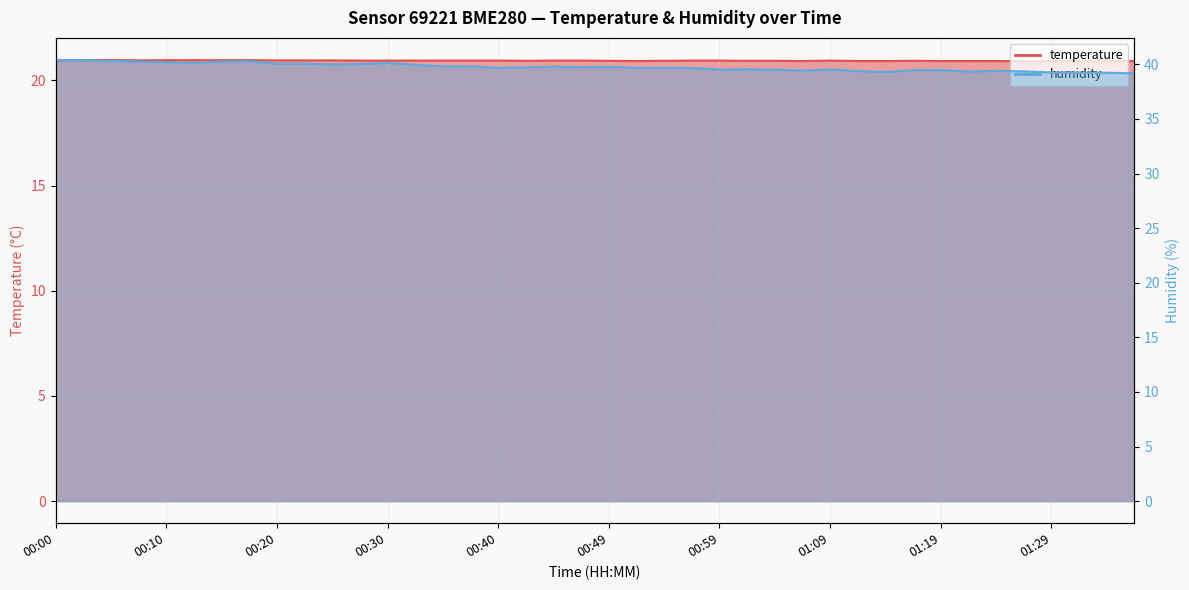

What is the difference between the maximum and minimum values in the temperature series?

0.1